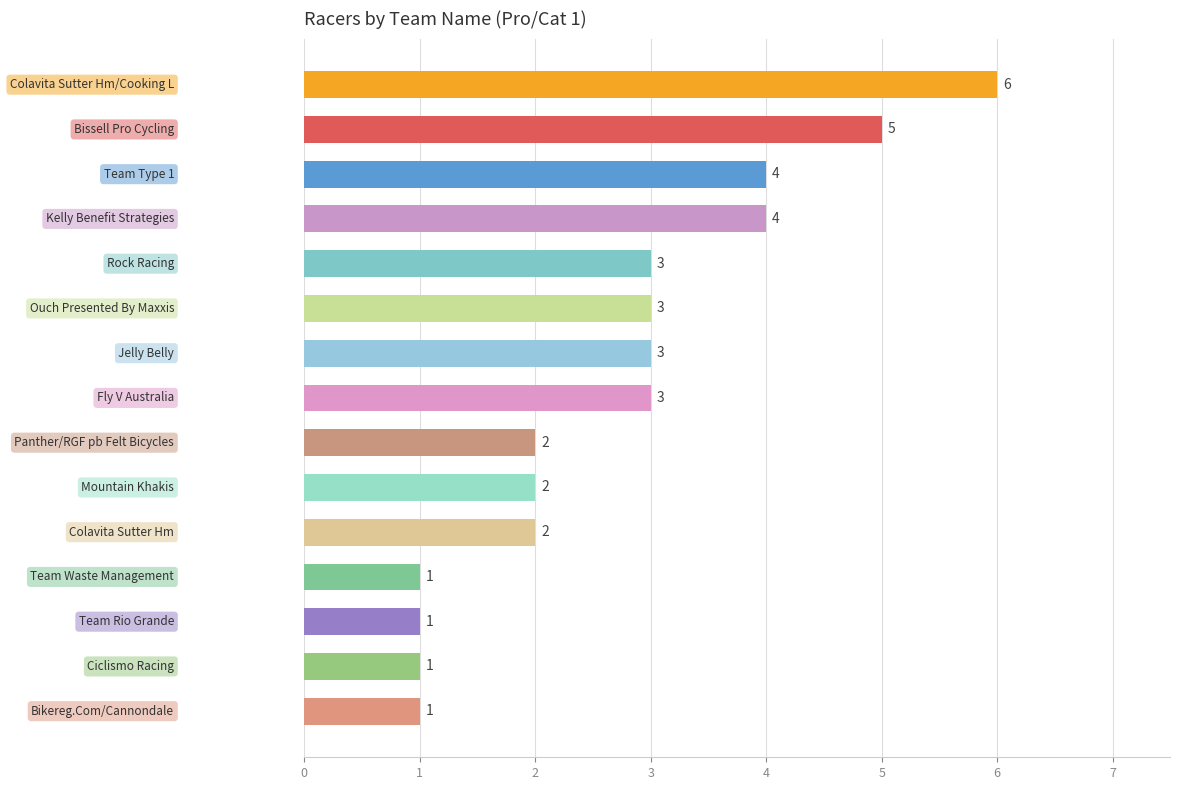

What is the value of the 12th bar from the top?

1